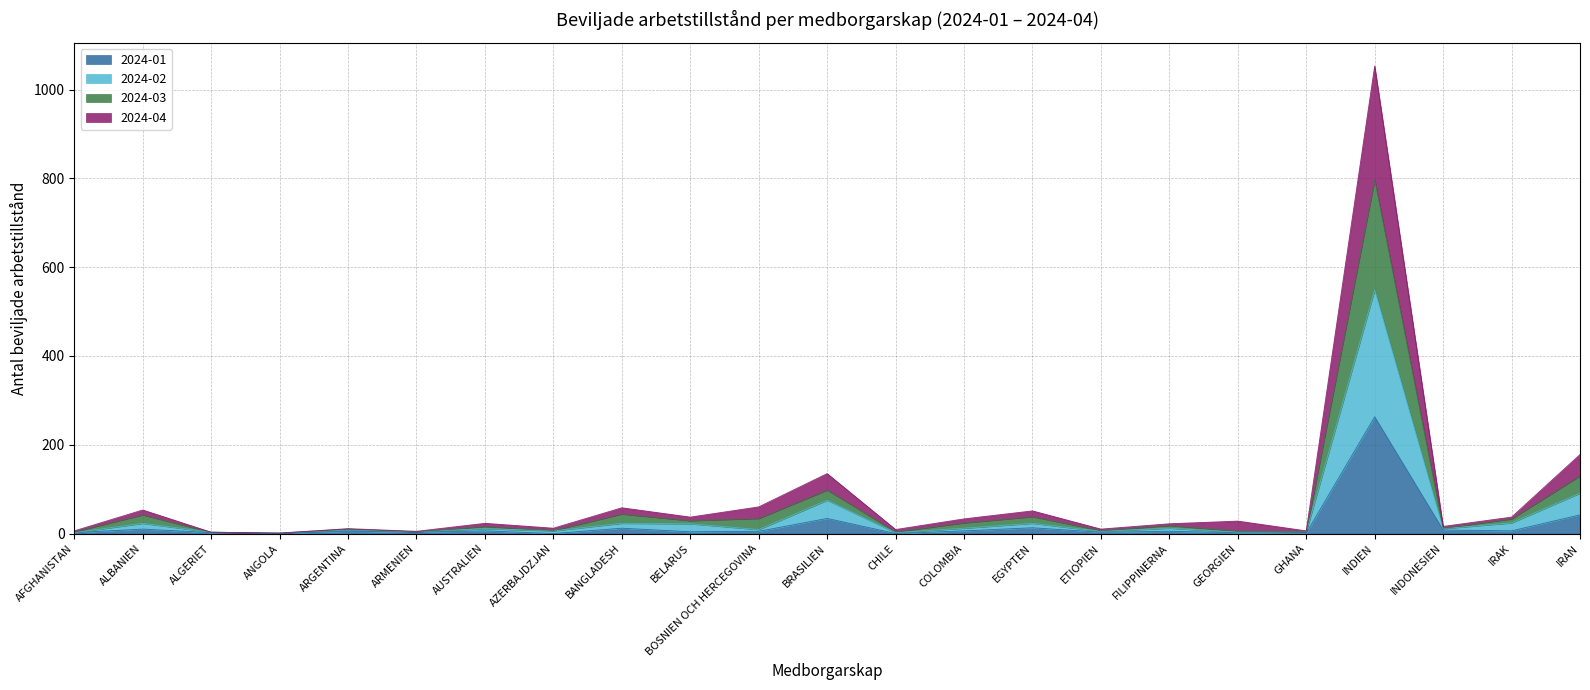

At which category is the sum across all series the highest?

INDIEN